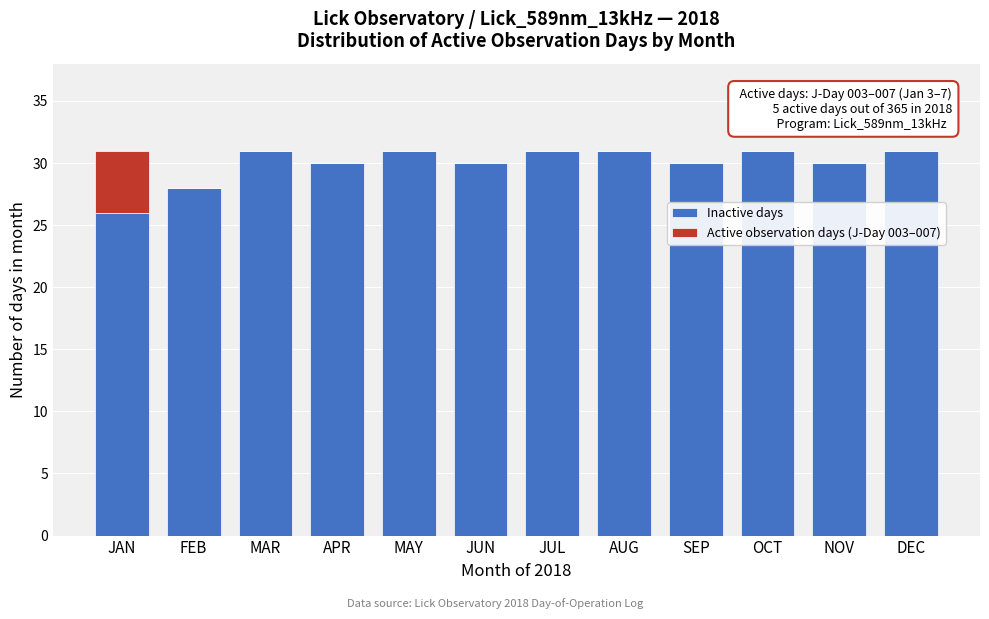

Reading right to left, list the values for the Inactive days series.

DEC=31	NOV=30	OCT=31	SEP=30	AUG=31	JUL=31	JUN=30	MAY=31	APR=30	MAR=31	FEB=28	JAN=26